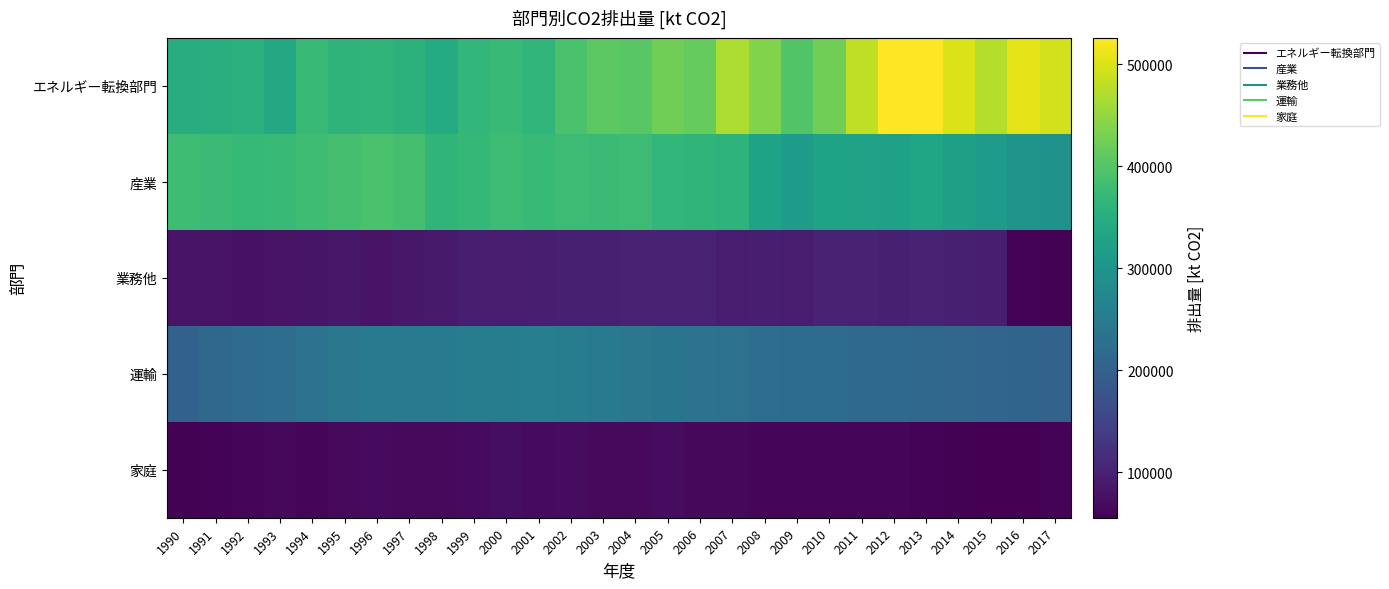

At 1990, list the series in order from largest to smallest.

産業, エネルギー転換部門, 運輸, 業務他, 家庭